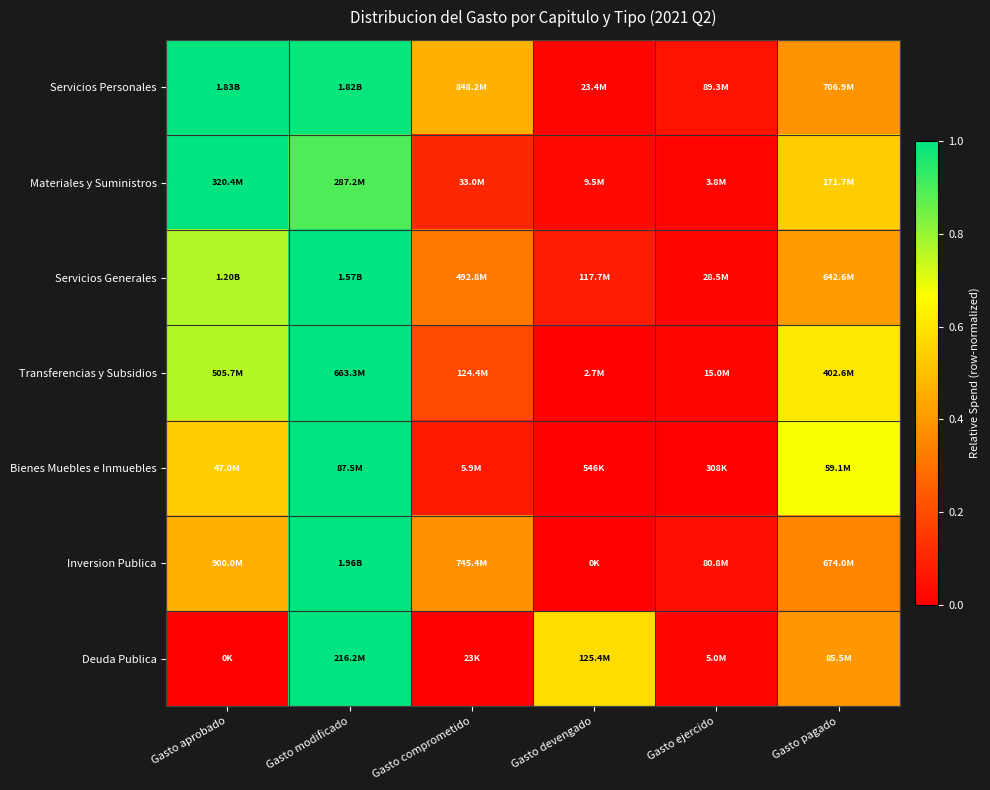

What is the greatest value displayed?

1.0